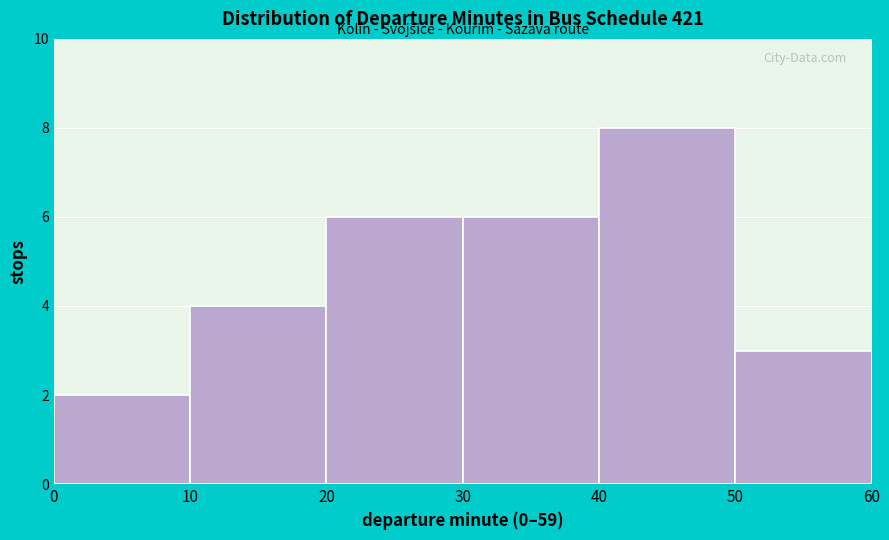

Reading left to right, list every bar in this chart as the range it spans on the x-axis followed by its height. The values are not printed on the chart, so give them approximately, as read against the axis.

0 to 10: 2
10 to 20: 4
20 to 30: 6
30 to 40: 6
40 to 50: 8
50 to 60: 3